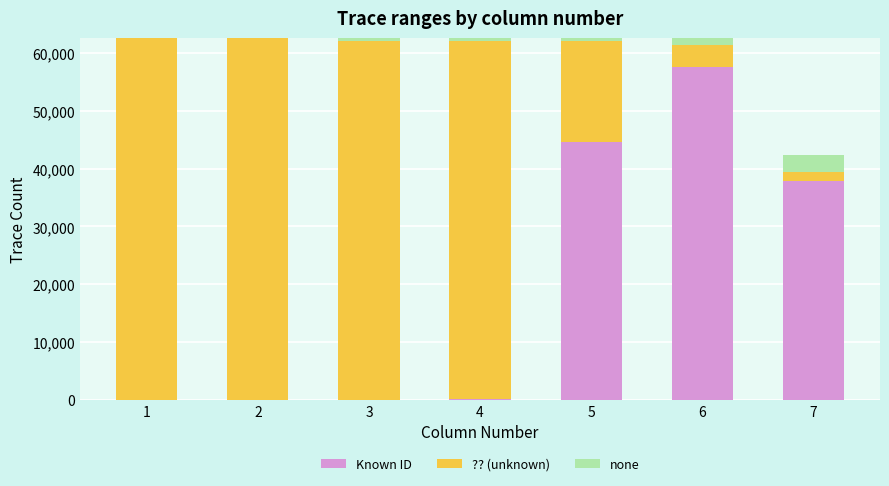

What are all the series names shown in the legend?

Known ID, ?? (unknown), none